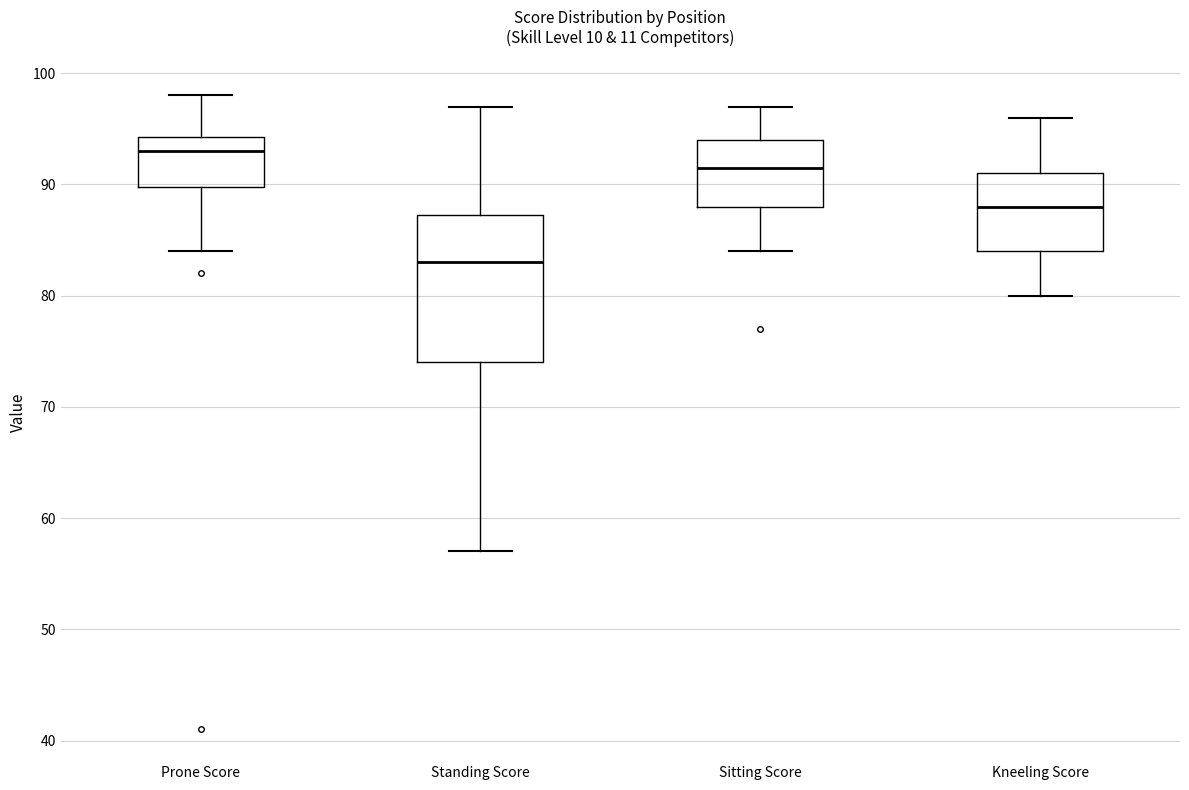

Where does the upper whisker of the box for Standing Score end on the y-axis? The values are not printed on the chart, so give them approximately, as read against the axis.

97